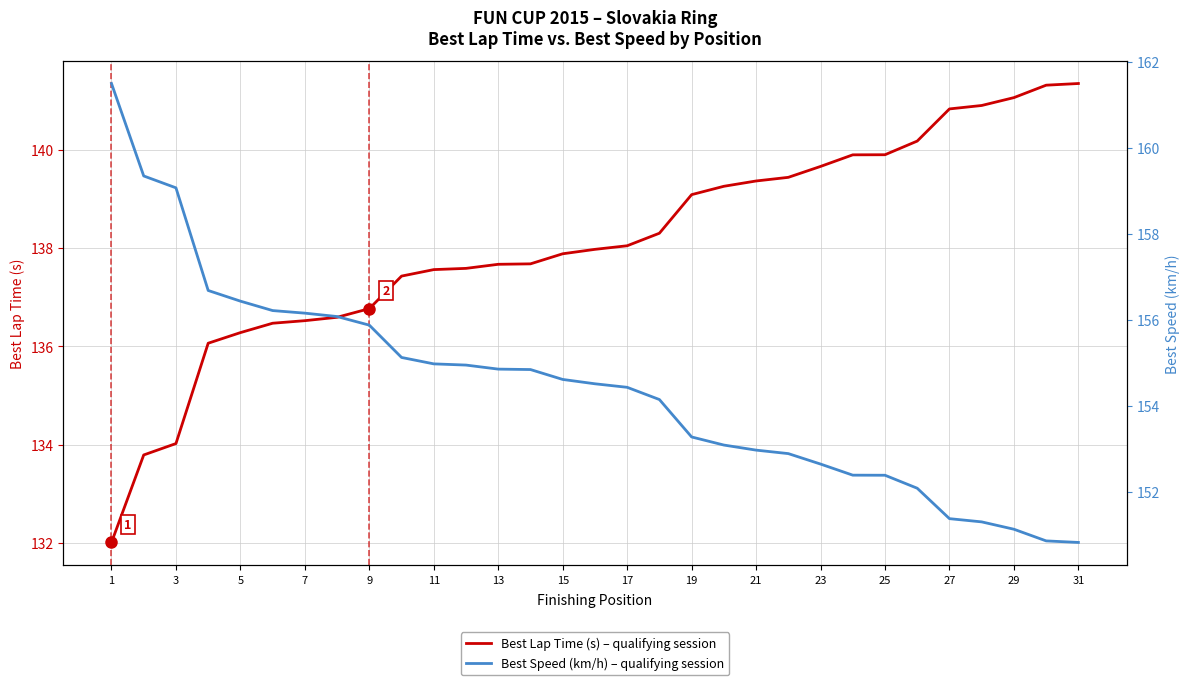

Rank the series by their maximum value, from highest to lowest.

Best Speed (km/h) – qualifying session, Best Lap Time (s) – qualifying session